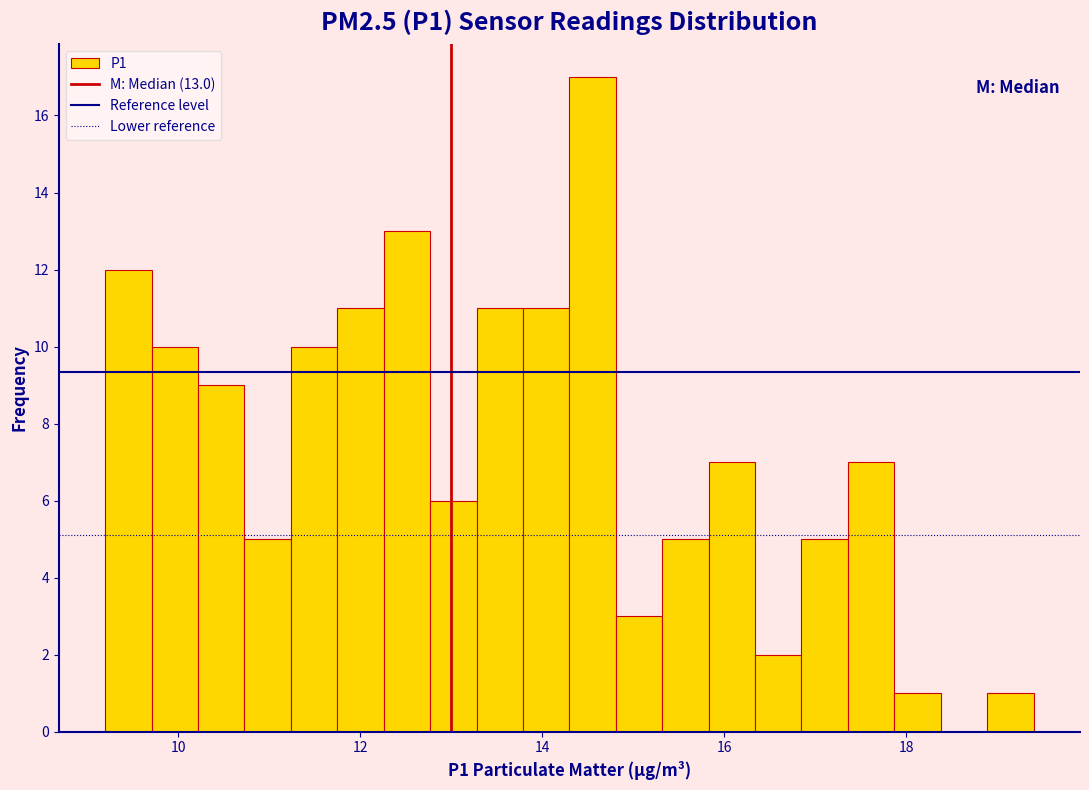

Around what value on the x-axis is the tallest bar? Give the approximate position of its centre, as read against the axis.

14.6